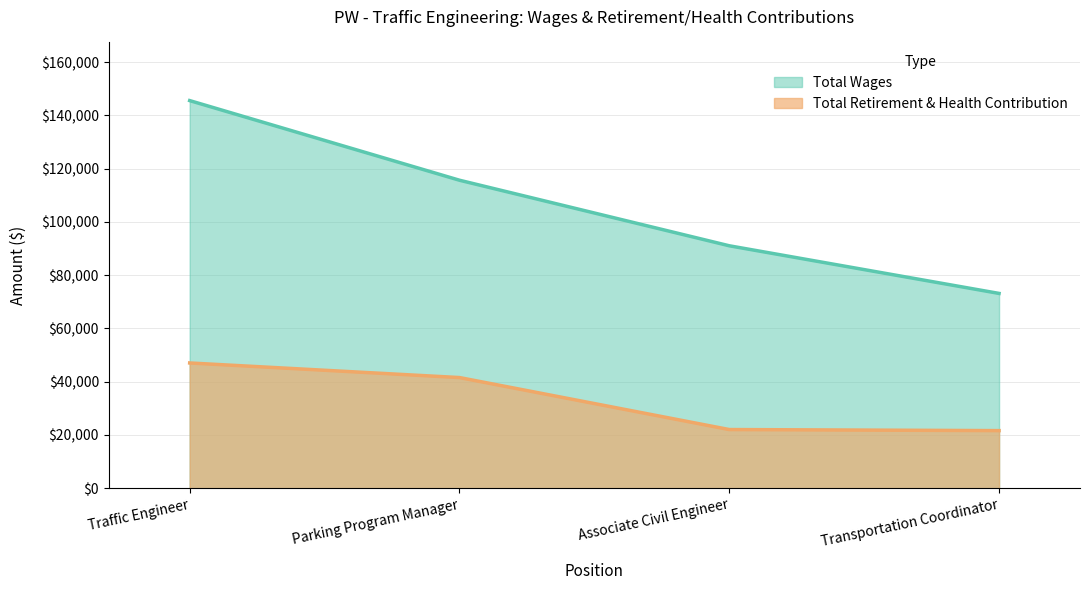

The Total Retirement & Health Contribution series shows 9069 at Transportation Coordinator. True or false?

False